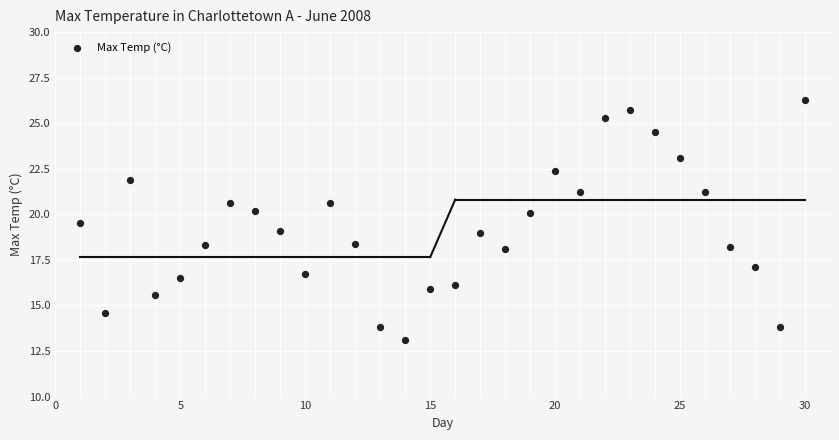

What is the range of X values (max minus min)?

29.0